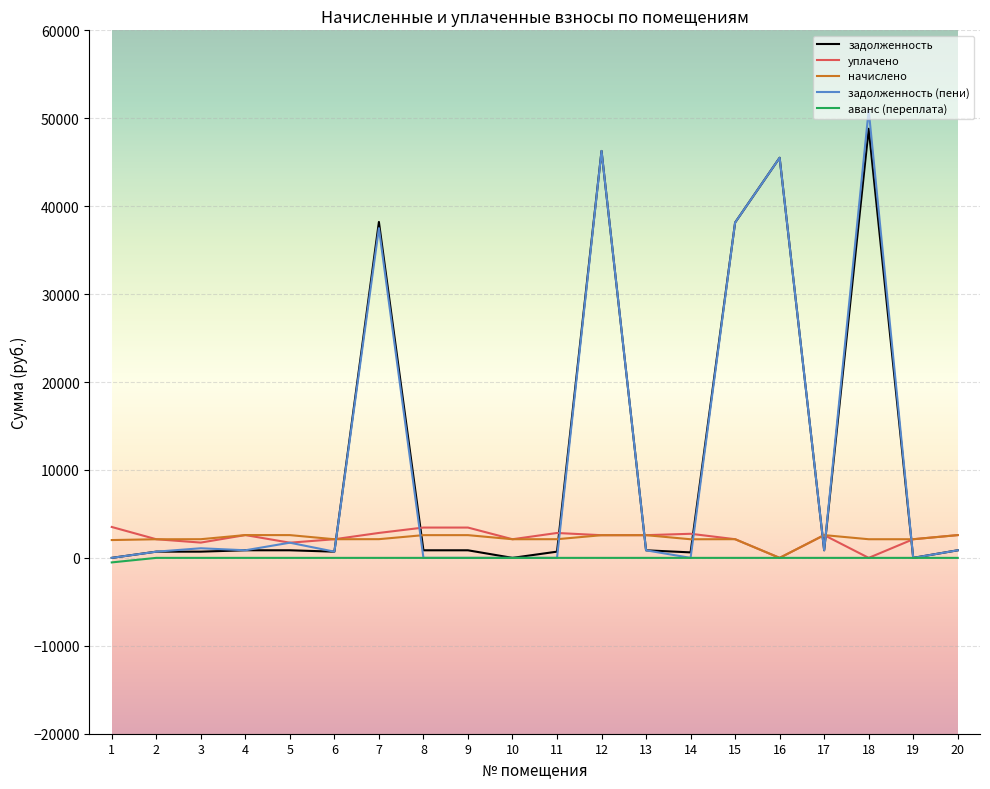

Which series ends up on top after the final intersection of уплачено and задолженность?

уплачено